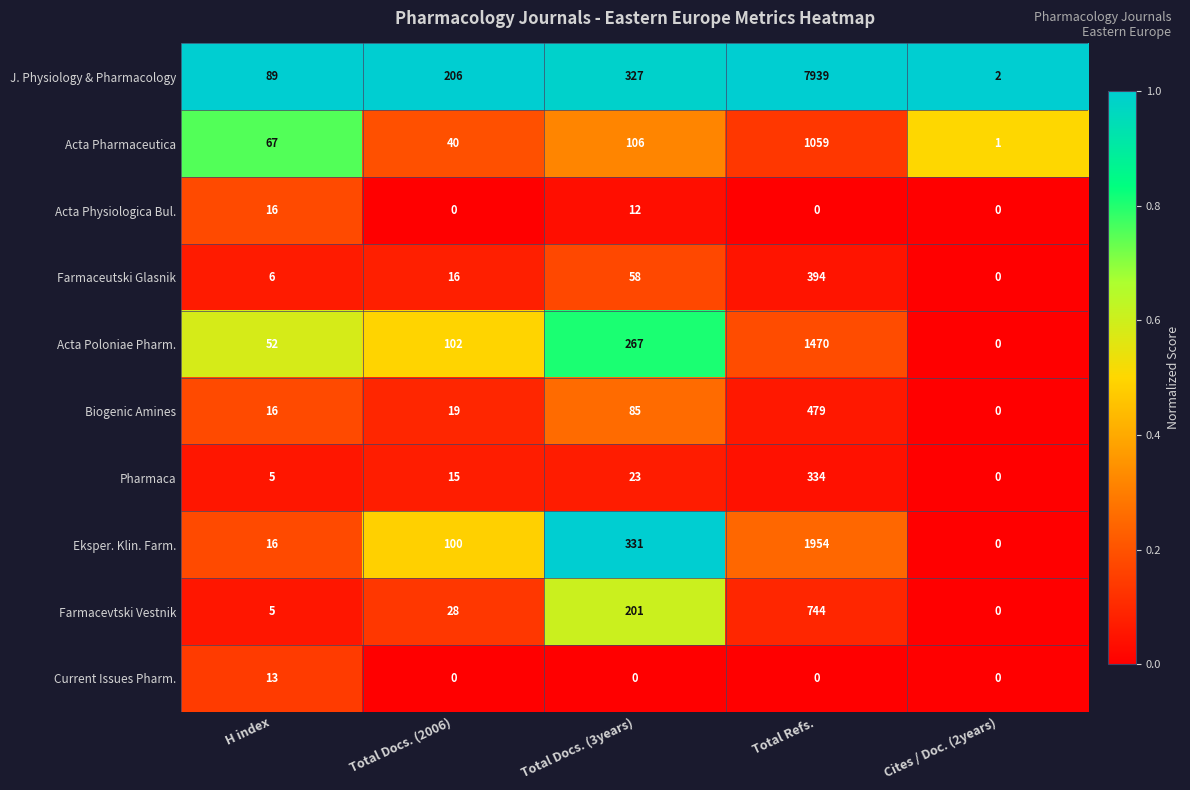

Count the number of categories in the chart.

5